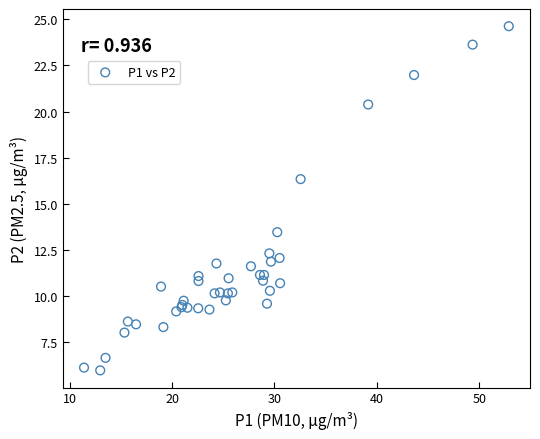

What Y value in the scatter plot is closest to 15?

16.3